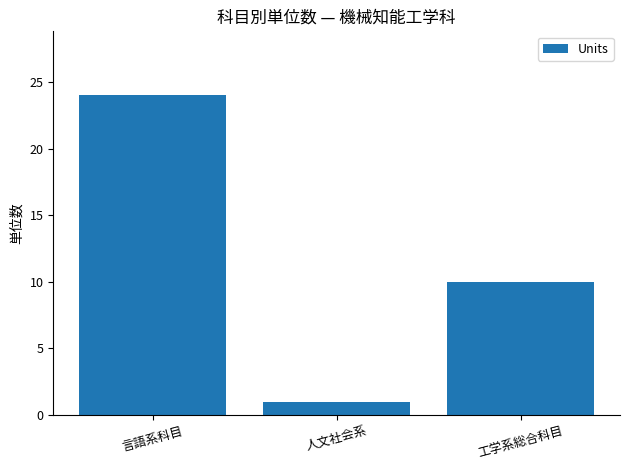

Rank the categories by value from highest to lowest.

言語系科目, 工学系総合科目, 人文社会系